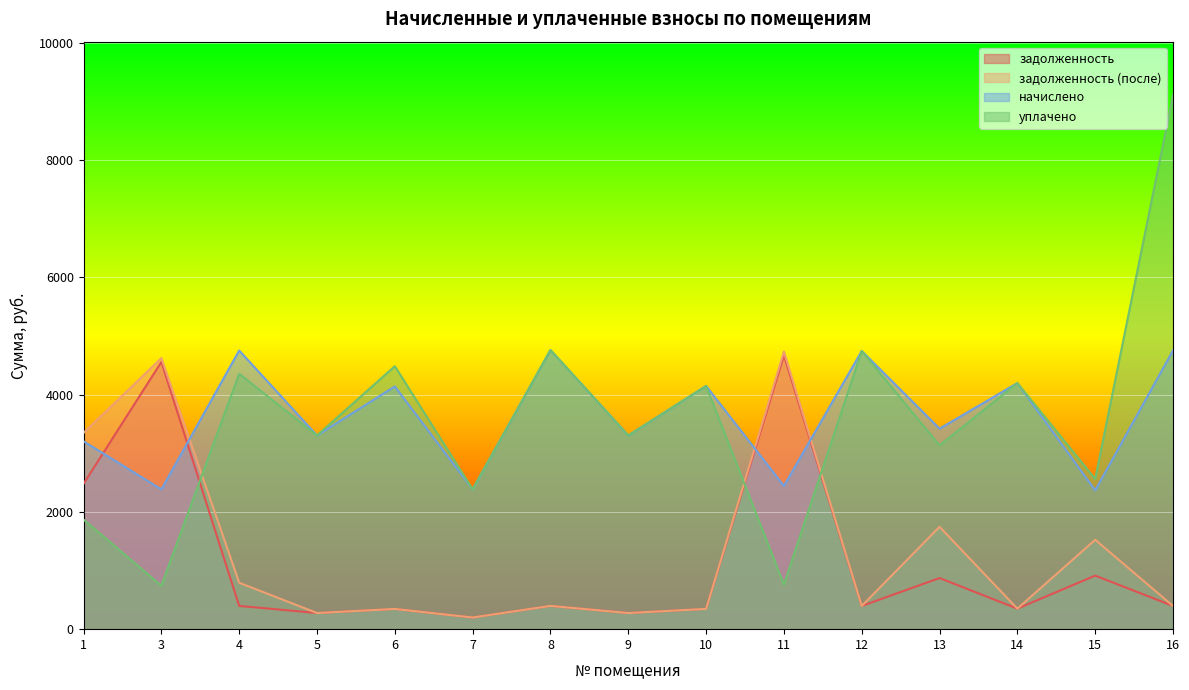

Reading left to right, extract all data points from this chart.

задолженность: 1=2479.2	3=4558.0	4=396.1	5=275.3	6=345.0	7=198.7	8=396.8	9=275.3	10=345.7	11=4668.8	12=395.4	13=871.6	14=349.8	15=913.1	16=396.1
задолженность (после): 1=3347.4	3=4623.1	4=792.1	5=275.3	6=345.0	7=198.7	8=396.8	9=275.3	10=345.7	11=4735.5	12=395.4	13=1745.7	14=349.8	15=1524.6	16=396.1
начислено: 1=3204.4	3=2384.6	4=4752.7	5=3303.7	6=4140.0	7=2384.6	8=4761.0	9=3303.7	10=4148.3	11=2442.6	12=4744.4	13=3419.6	14=4198.0	15=2368.1	16=4752.7
уплачено: 1=1869.2	3=741.8	4=4356.7	5=3303.7	6=4485.0	7=2384.6	8=4761.0	9=3303.7	10=4148.3	11=759.9	12=4744.4	13=3134.7	14=4198.0	15=2561.6	16=9109.4